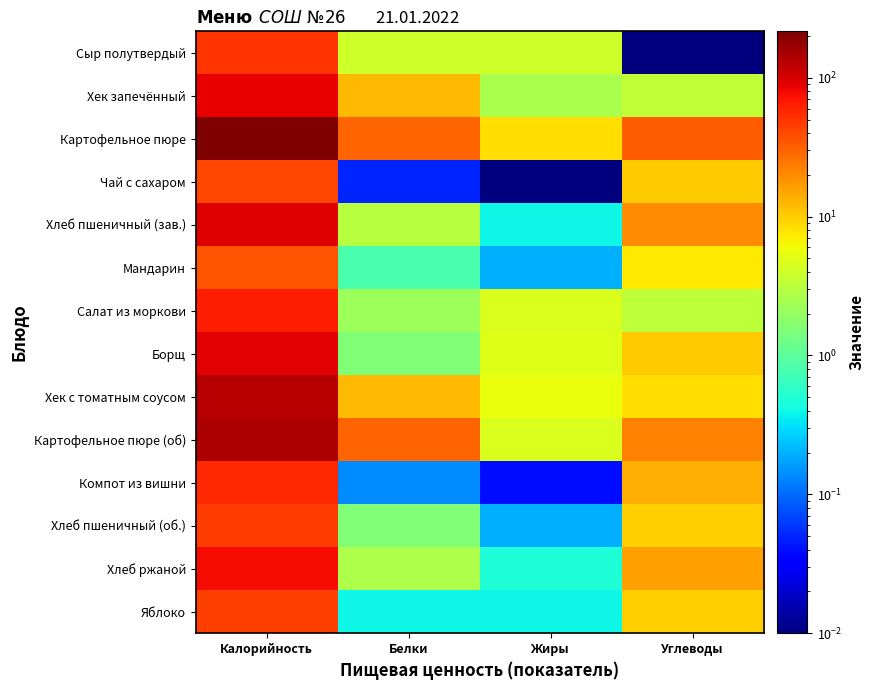

What is the total value across all series at Жиры?

36.4